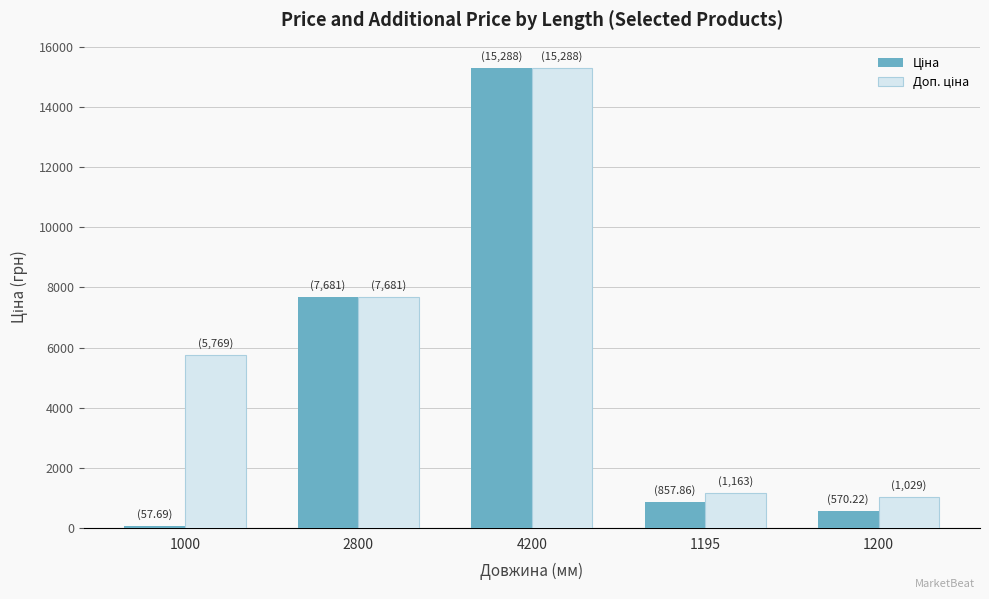

At which category is the sum across all series the highest?

4200